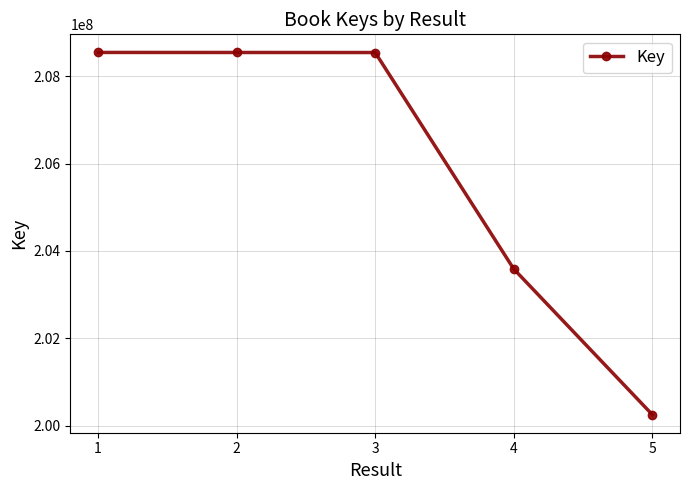

What is the difference between the values at 1 and 2?

903